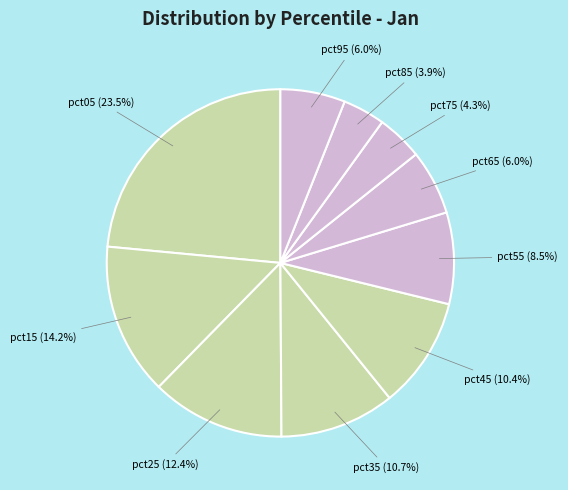

How many segments does this pie chart have?

10